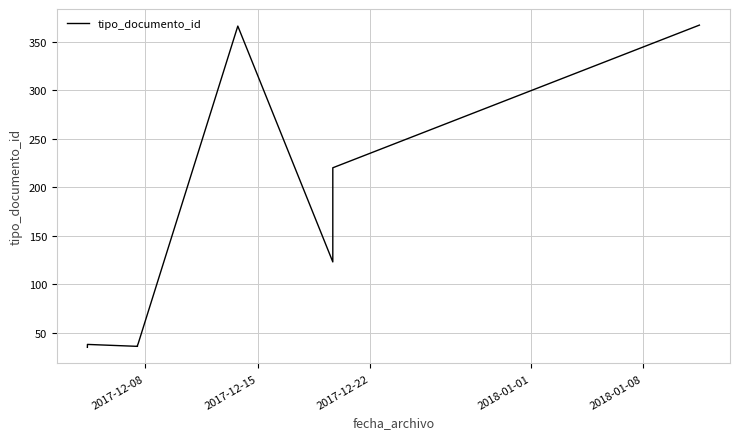

What is the difference between the maximum and minimum values?

332